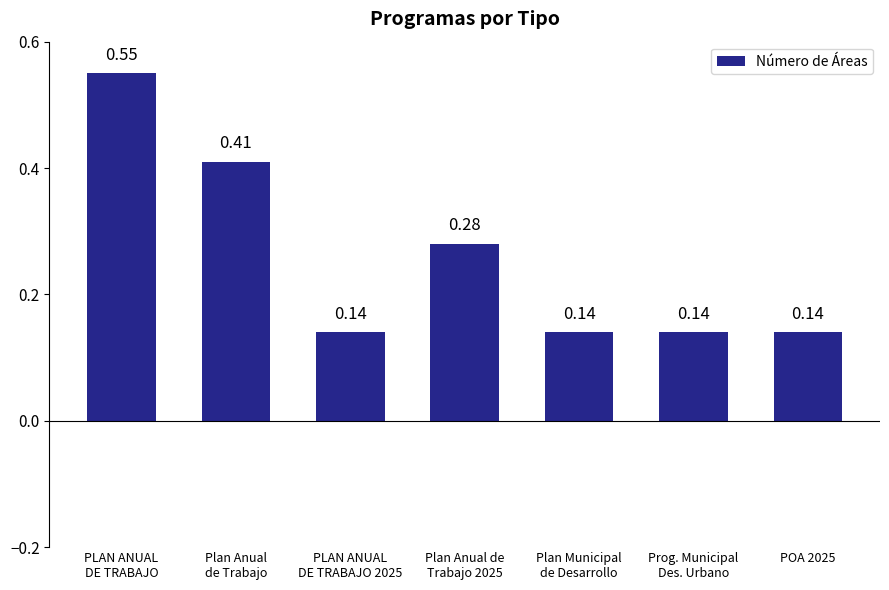

What is the sum of all values?

1.8